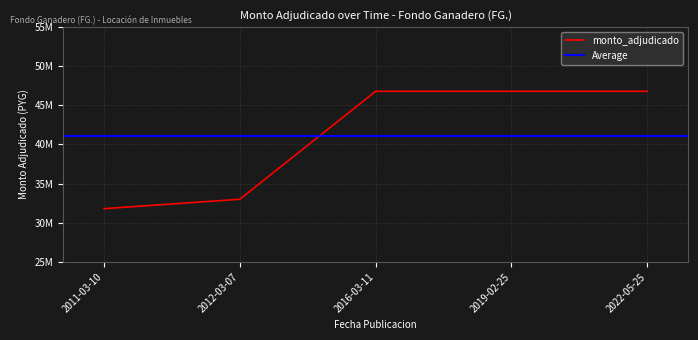

What is the approximate value at 2011-03-10?

31800000